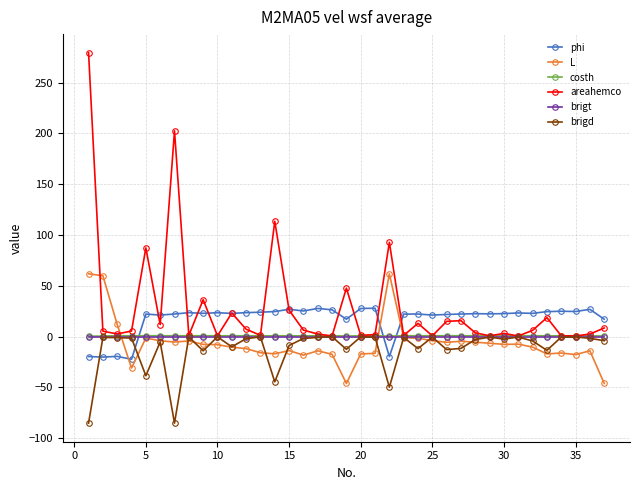

At how many categories does at least one series exceed 69?

5